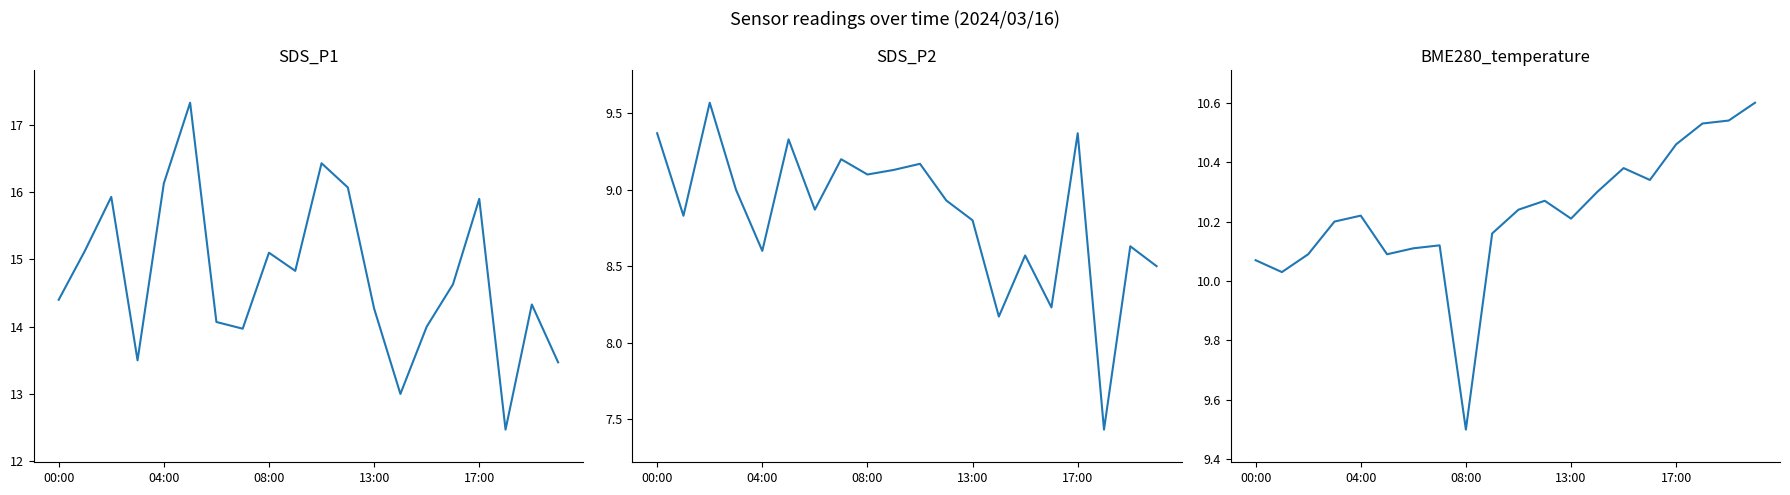

What is the value of the BME280_temperature point at the 20th from the left?

10.6